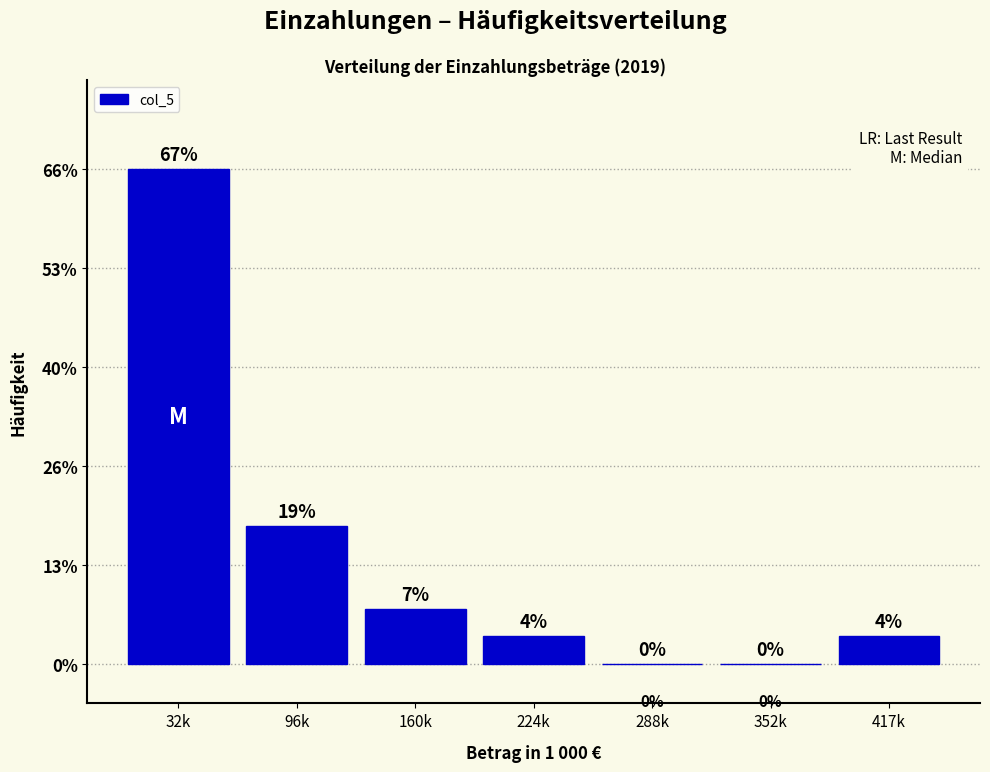

Are the bars horizontal?

No